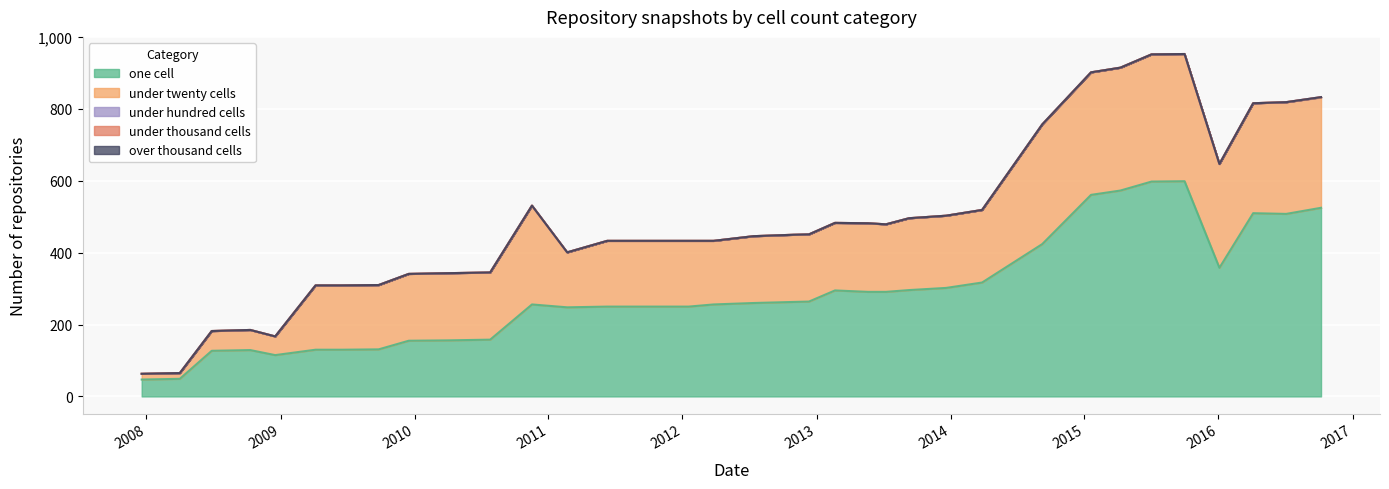

What is the label of the 13th point from the left?

2011-02-21